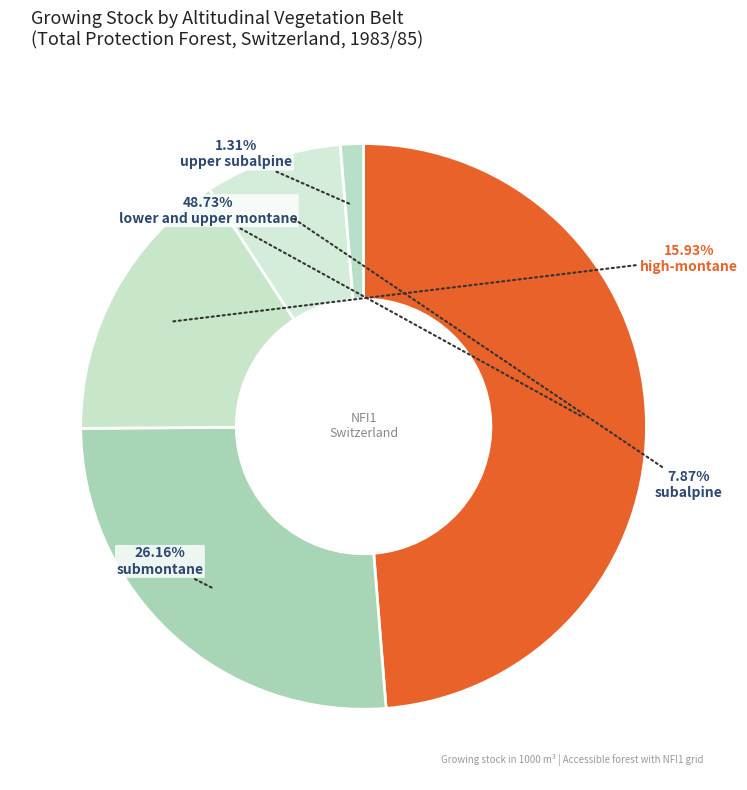

Count the number of slices in the pie.

5